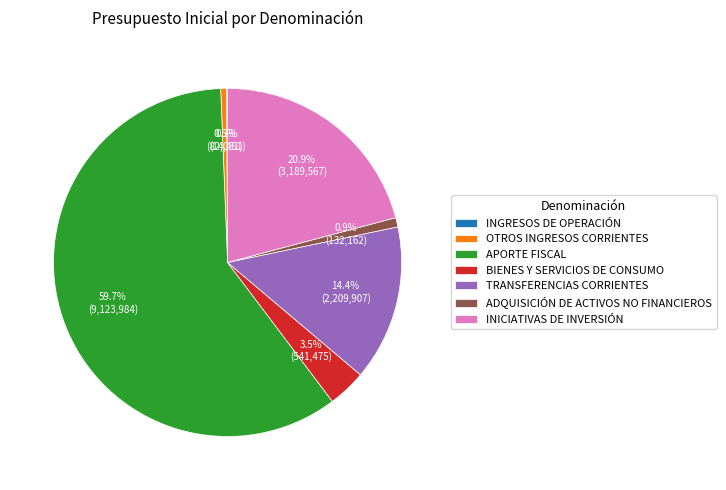

Is APORTE FISCAL the majority of the pie?

Yes